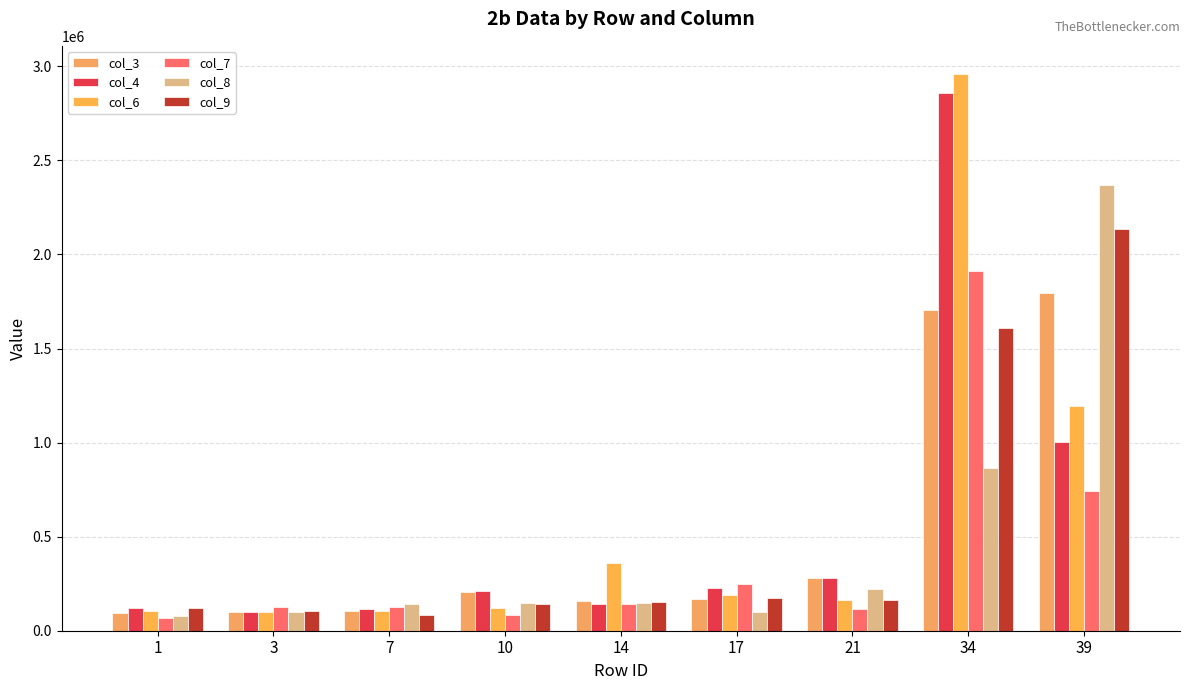

What is the maximum value for col_9?

2134328.8